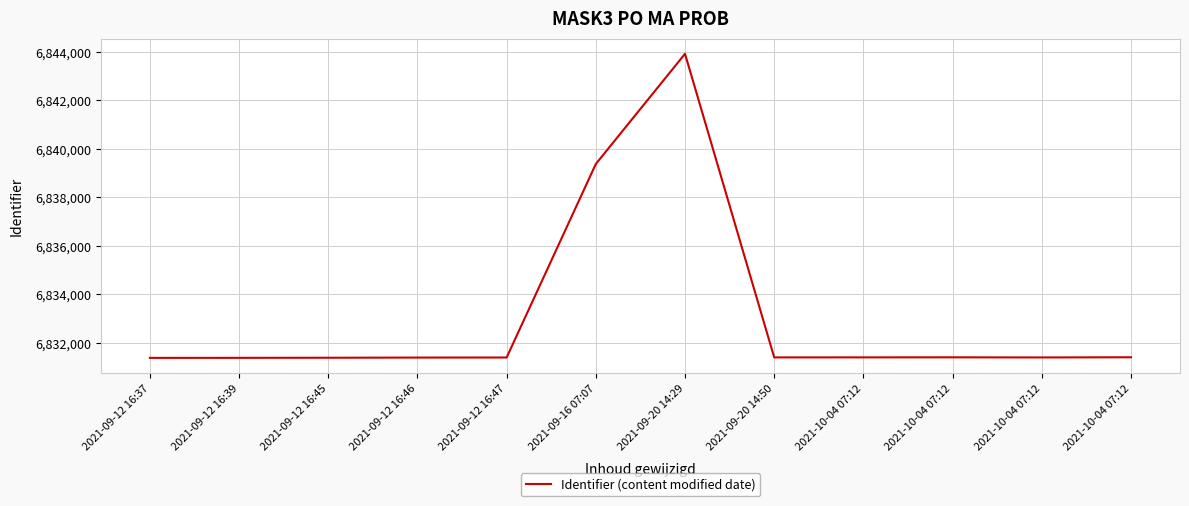

List the labels in order of value, smallest first.

2021-09-12 16:37, 2021-09-12 16:39, 2021-09-12 16:45, 2021-09-12 16:46, 2021-09-12 16:47, 2021-10-04 07:12, 2021-09-20 14:50, 2021-10-04 07:12, 2021-10-04 07:12, 2021-10-04 07:12, 2021-09-16 07:07, 2021-09-20 14:29